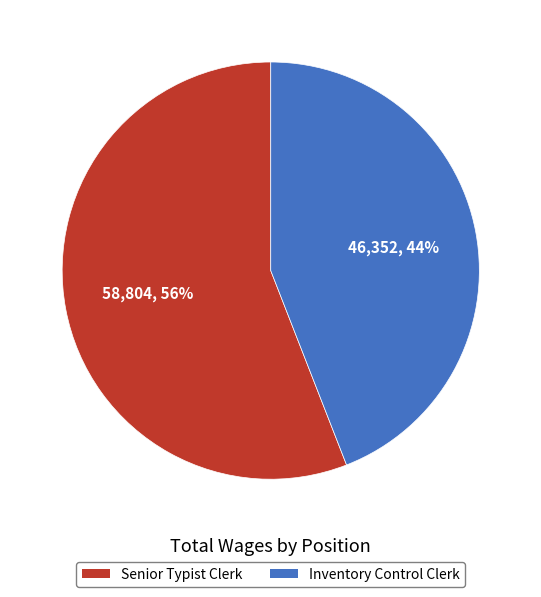

To the nearest percent, what is the difference between the Senior Typist Clerk and Inventory Control Clerk slice percentages?

12%